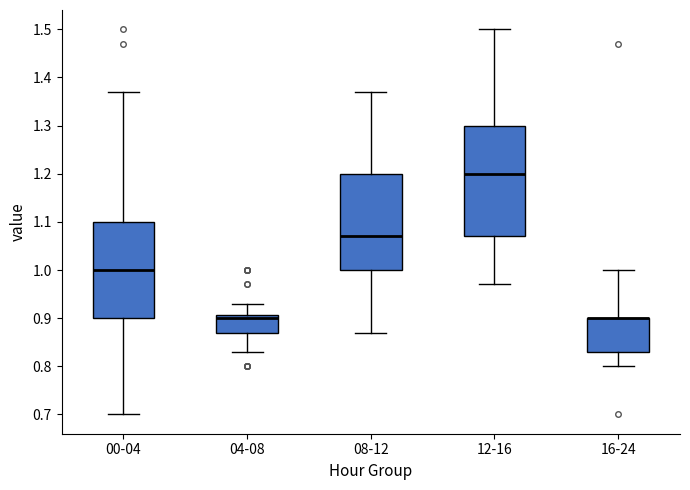

Comparing the boxes themselves (not the whiskers), which one is the tallest?

12-16